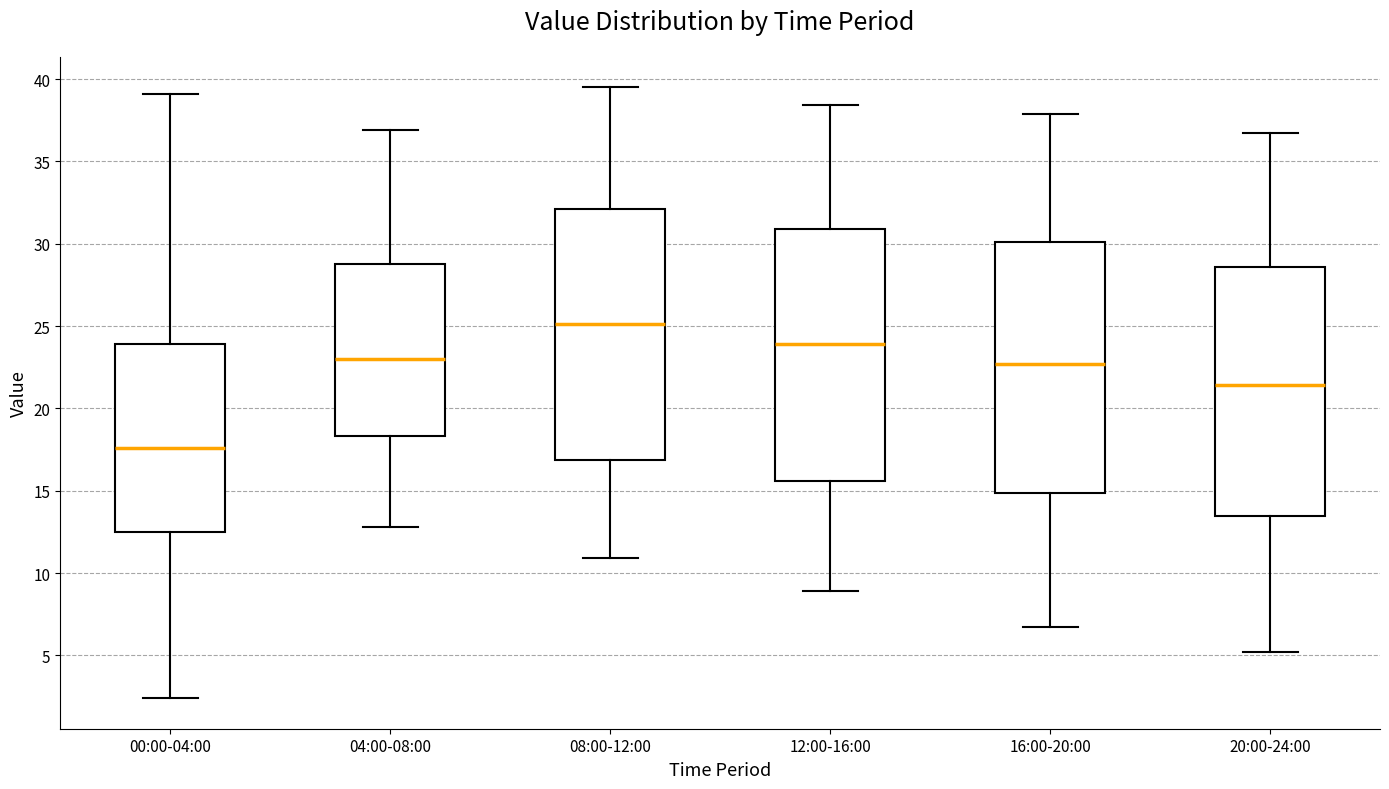

Reading left to right, read every box against the y-axis: the position of its median line, the range the box covers, and the ends of its whiskers. The values are not printed on the chart, so give them approximately, as read against the axis.

00:00-04:00: median 17.5, box 12.5 to 24.0, whiskers 2.5 to 39.0
04:00-08:00: median 23.0, box 18.5 to 29.0, whiskers 13.0 to 37.0
08:00-12:00: median 25.0, box 17.0 to 32.0, whiskers 11.0 to 39.5
12:00-16:00: median 24.0, box 15.5 to 31.0, whiskers 9.0 to 38.5
16:00-20:00: median 22.5, box 15.0 to 30.0, whiskers 6.5 to 38.0
20:00-24:00: median 21.5, box 13.5 to 28.5, whiskers 5.0 to 36.5